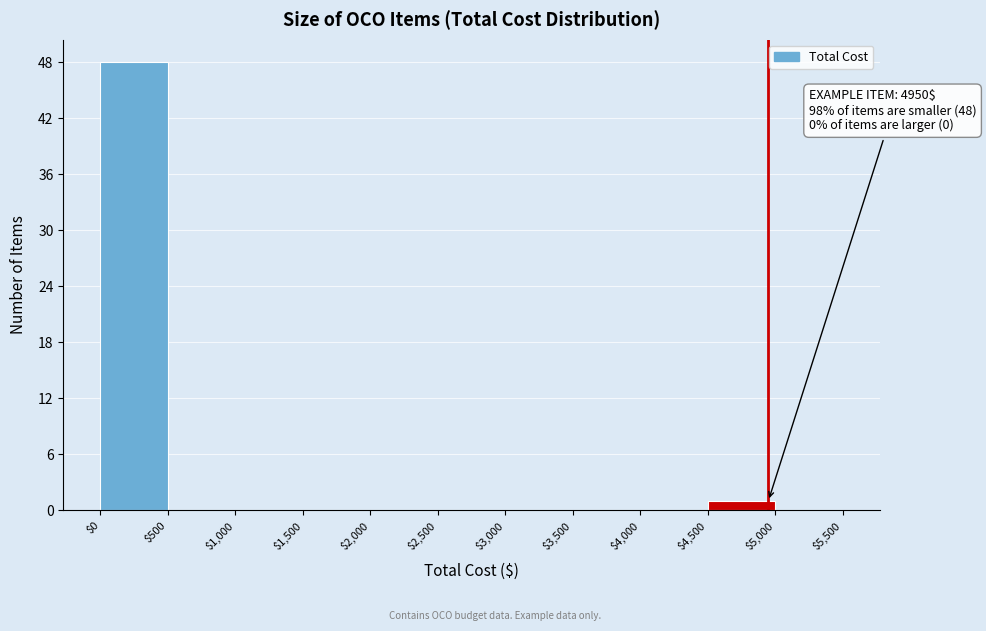

Which range on the x-axis has the tallest bar?

$0 to $500